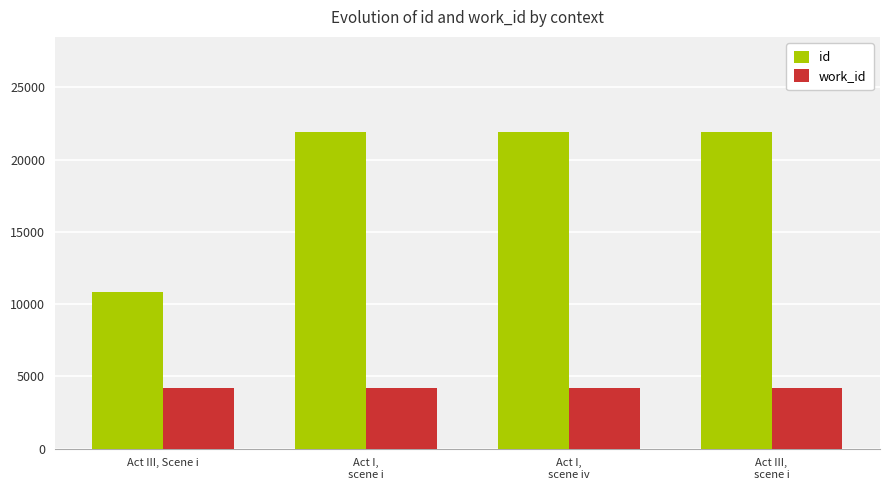

Which series has the largest total across all categories?

id